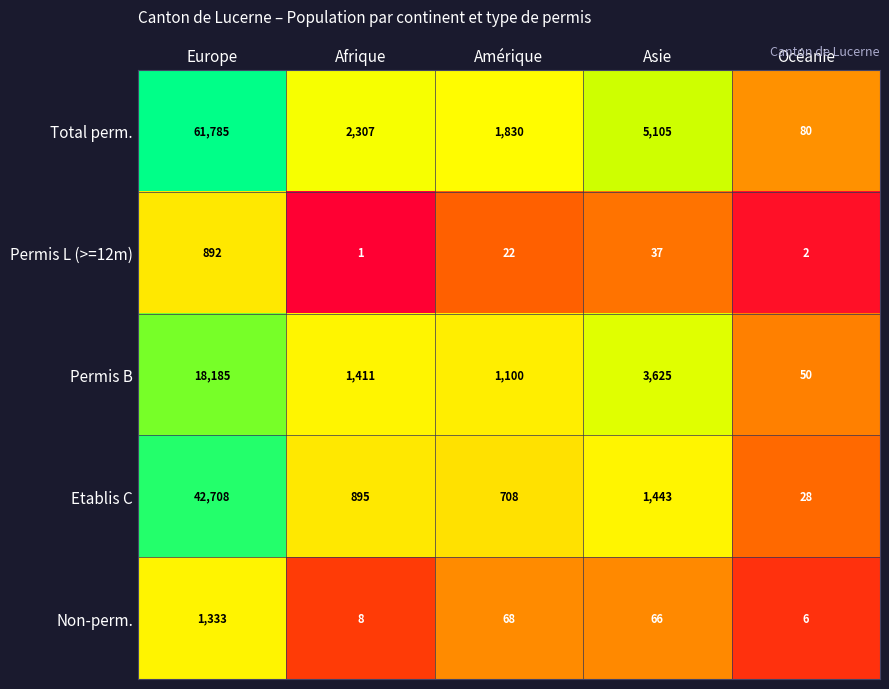

Count the number of categories in the chart.

5